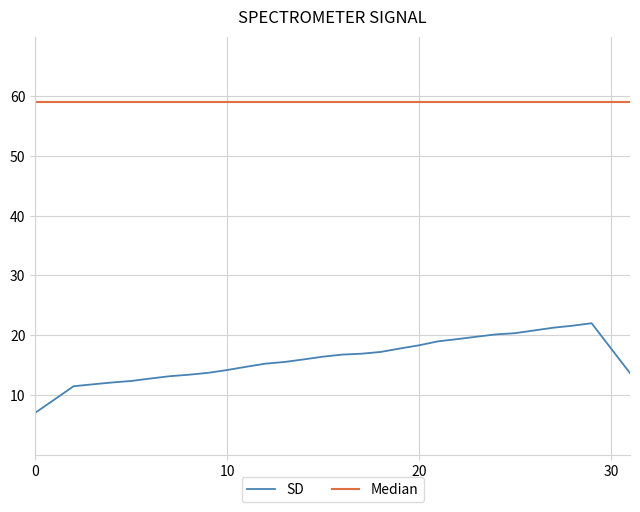

What is the highest value of the SD series?

22.0